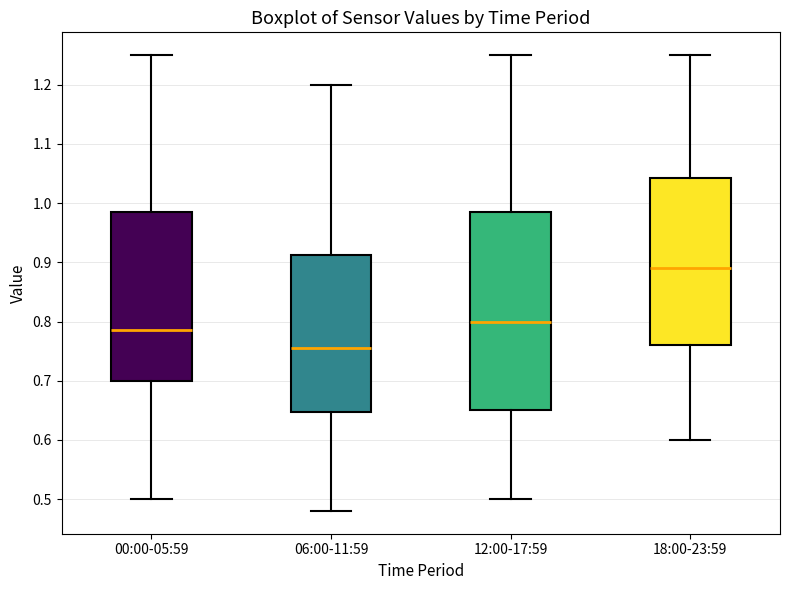

Comparing the boxes themselves (not the whiskers), which one is the tallest?

12:00-17:59